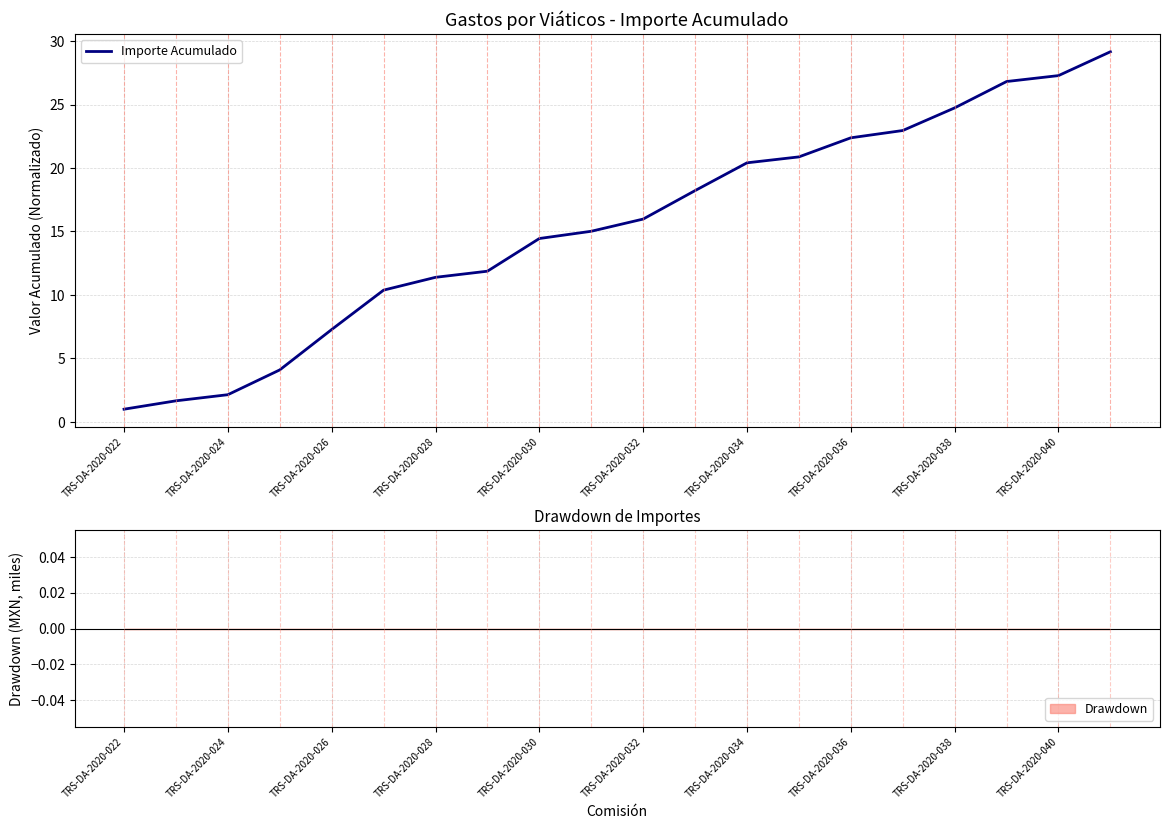

What is the highest value of the Importe Acumulado series?

29.2